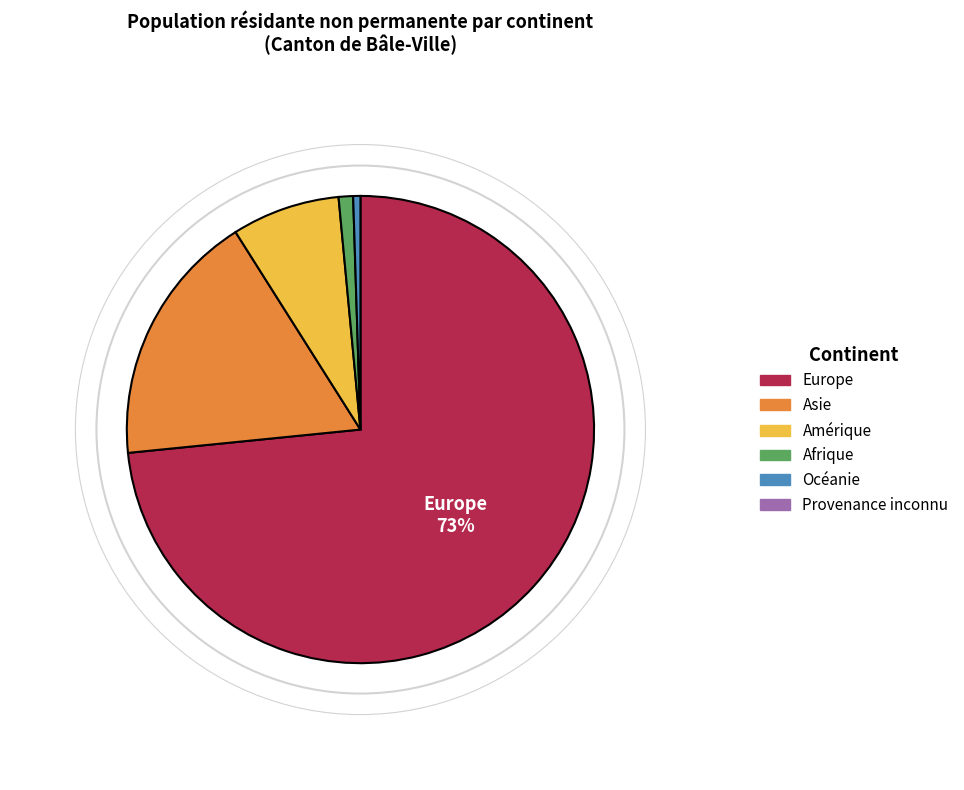

Is there any slice that represents more than half of the pie?

Yes